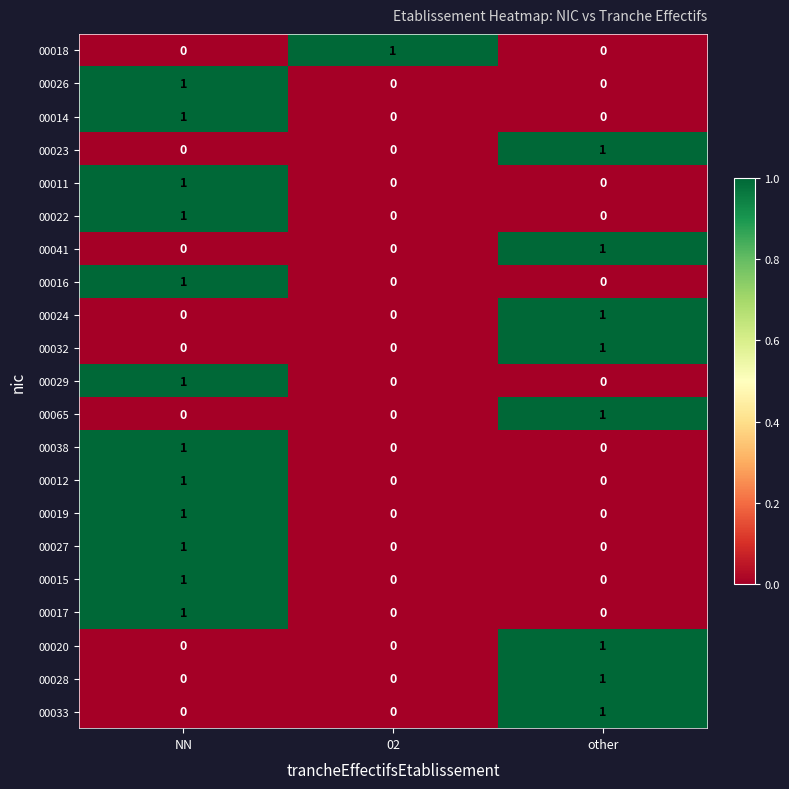

At which label does 00017 reach its peak?

NN